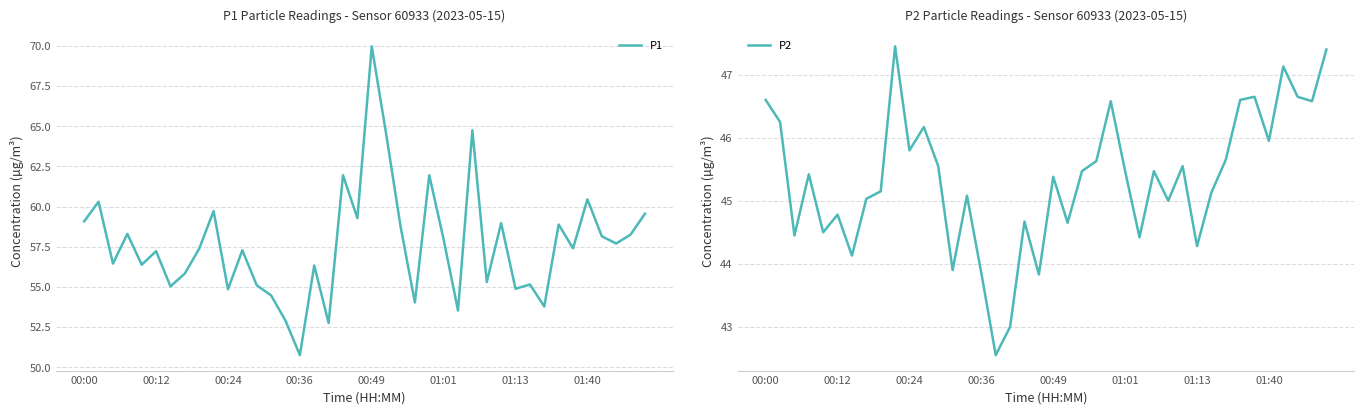

True or false: P1 and P2 cross at least once.

False